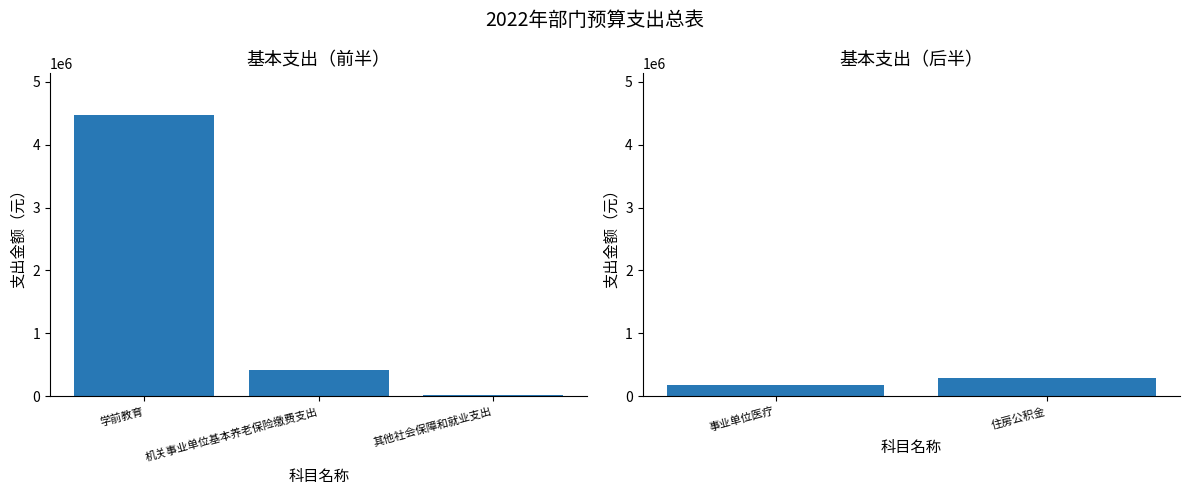

The value at 机关事业单位基本养老保险缴费支出 is 423452.8. True or false?

True